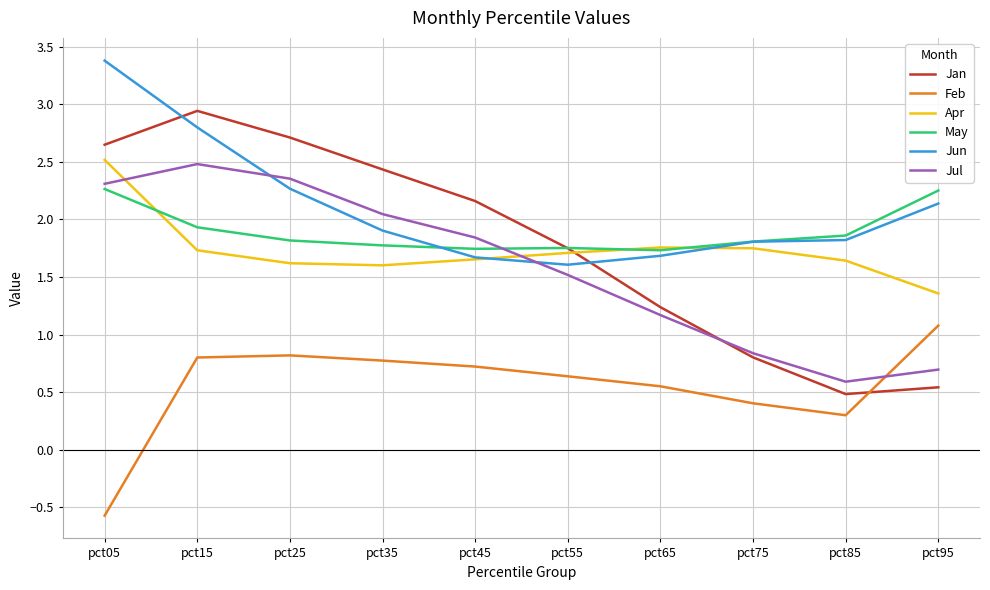

At which label does Jun reach its peak?

pct05